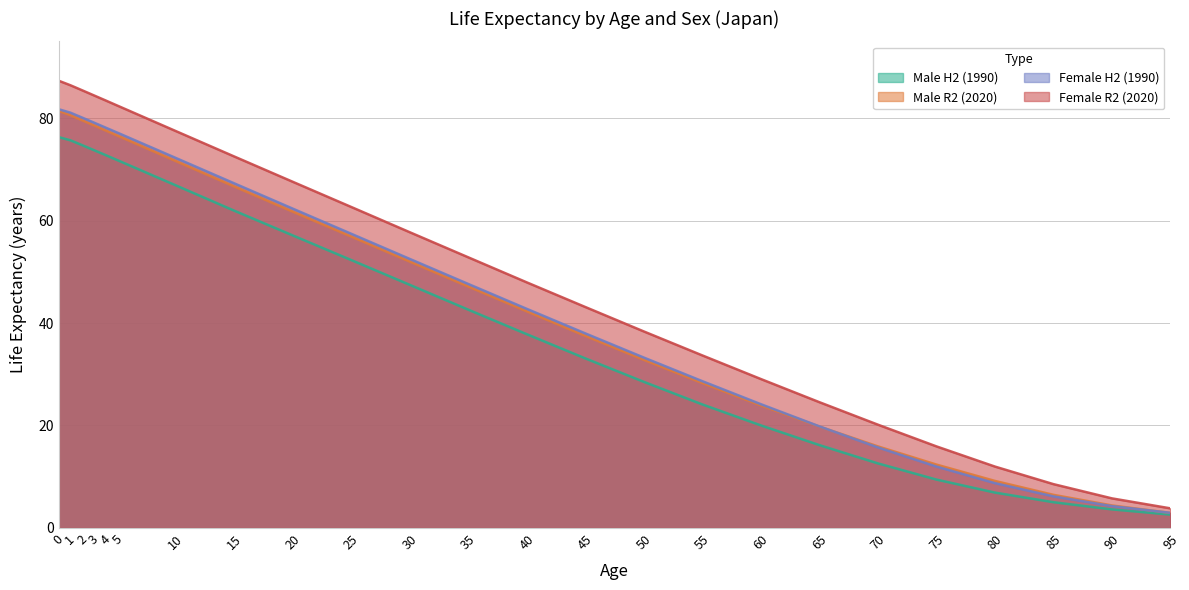

True or false: Female H2 (1990) has more than 0 interior local peaks.

False